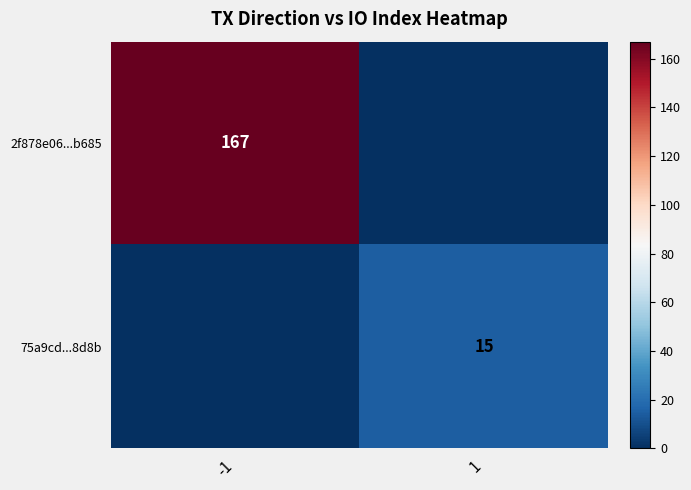

True or false: 75a9cd...8d8b has a value of 9 at 1.

False